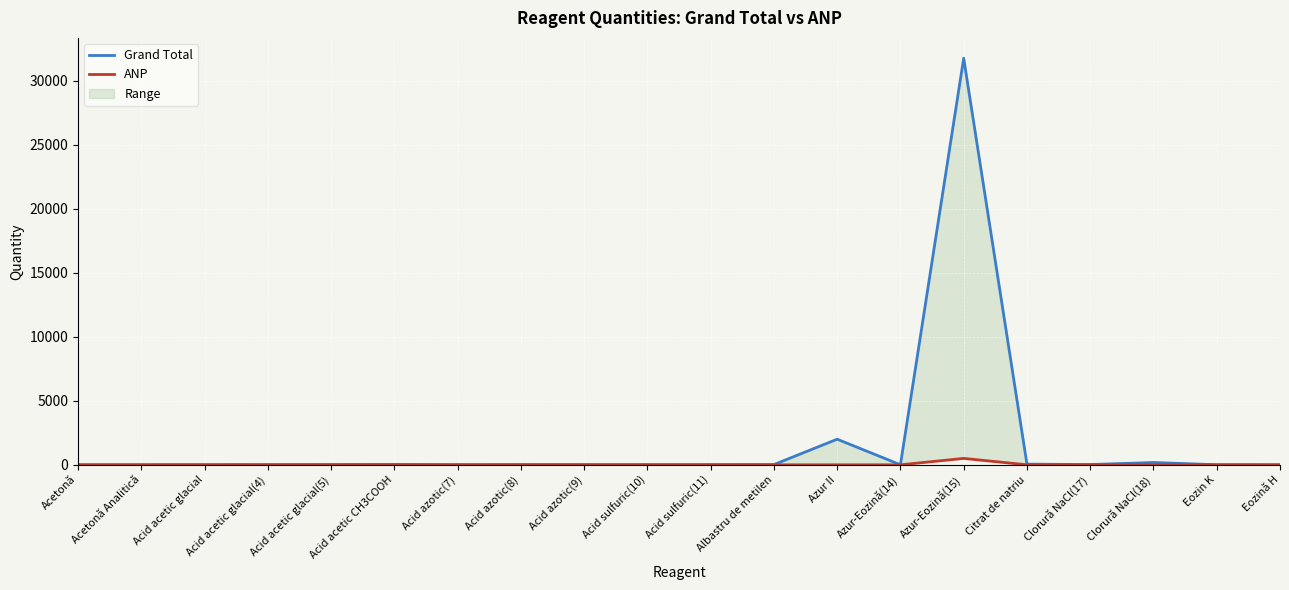

What is the lowest value of the Grand Total series?

1.2